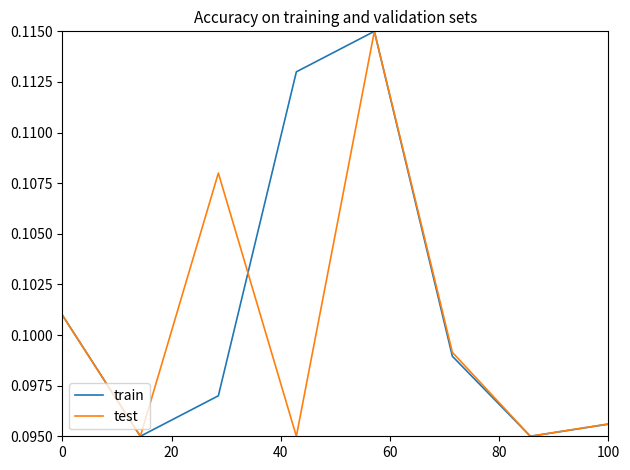

Rank the series by their average value, from lowest to highest.

test, train